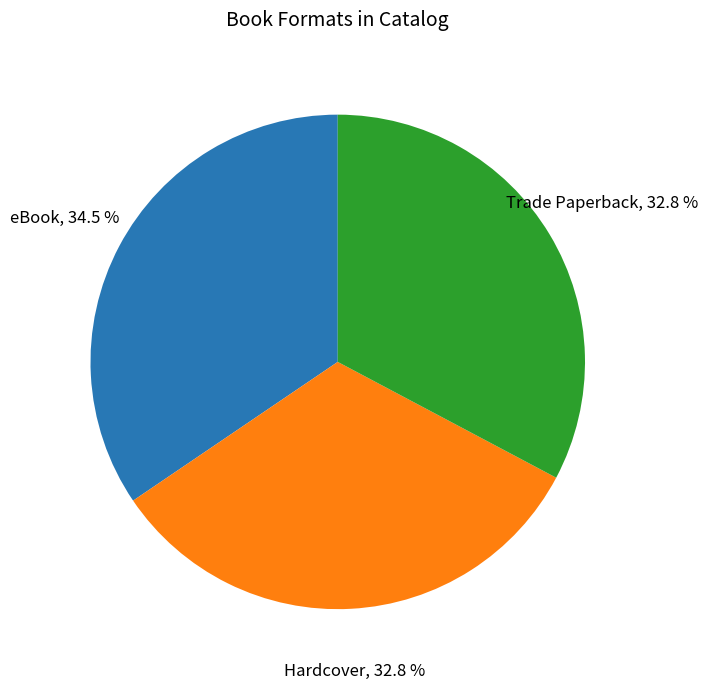

Is there any slice that represents more than half of the pie?

No